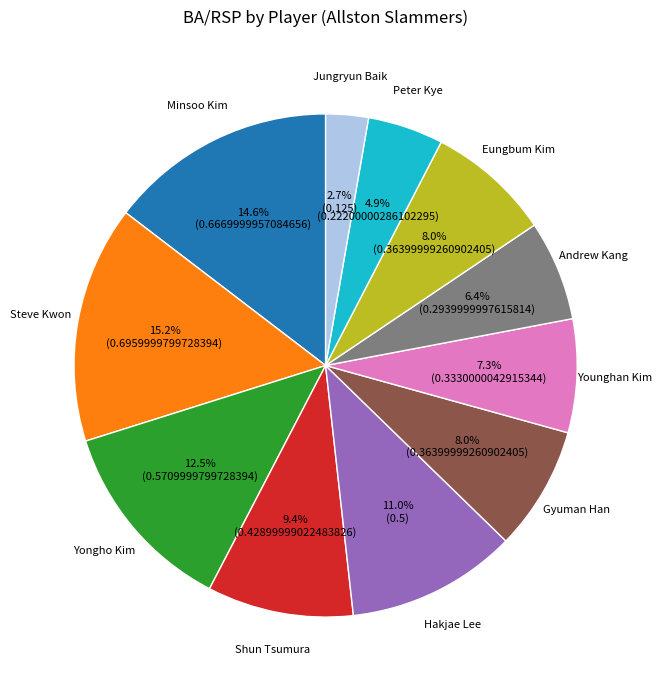

Is there a majority slice in this chart?

No